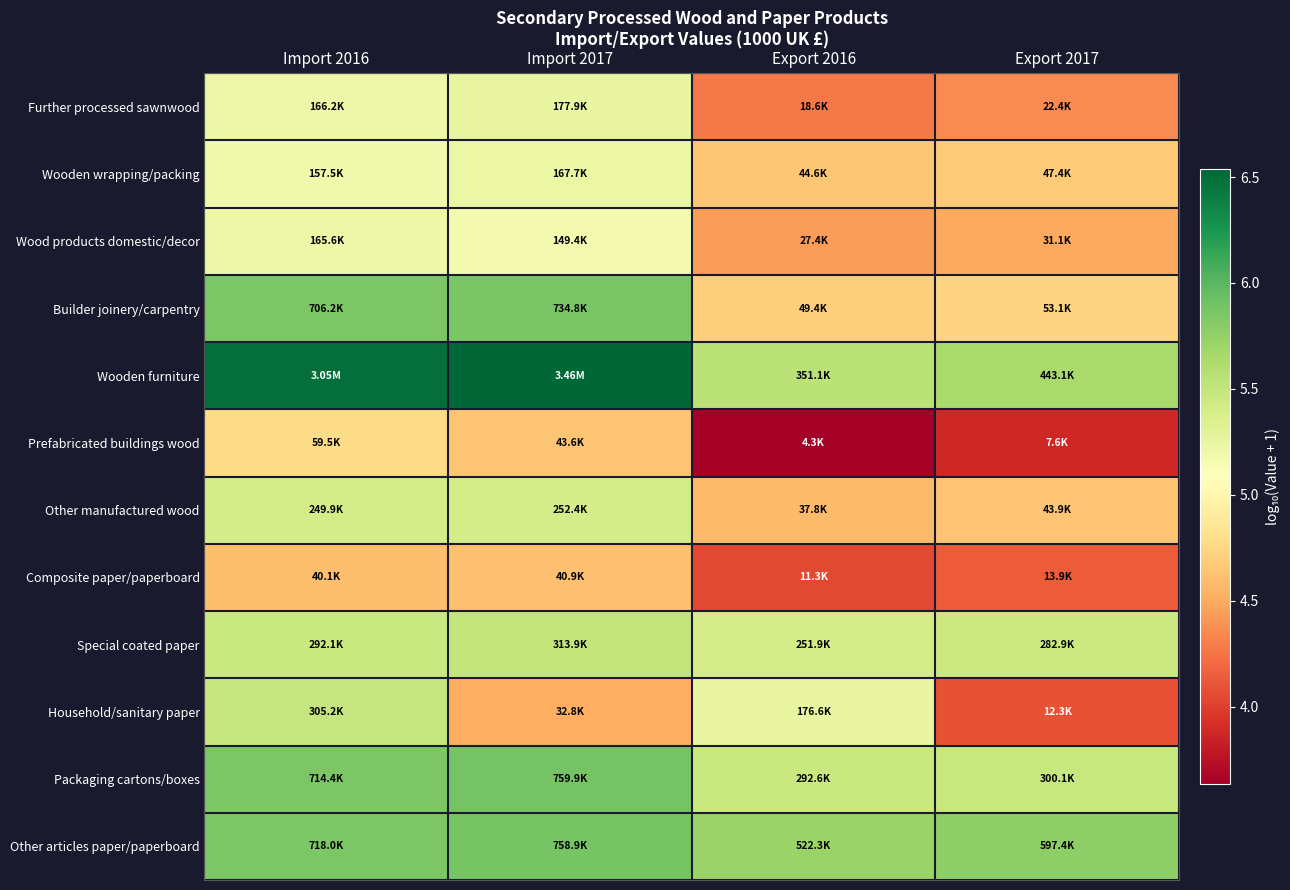

What is the difference between the highest and lowest values at Export 2017?

1.9